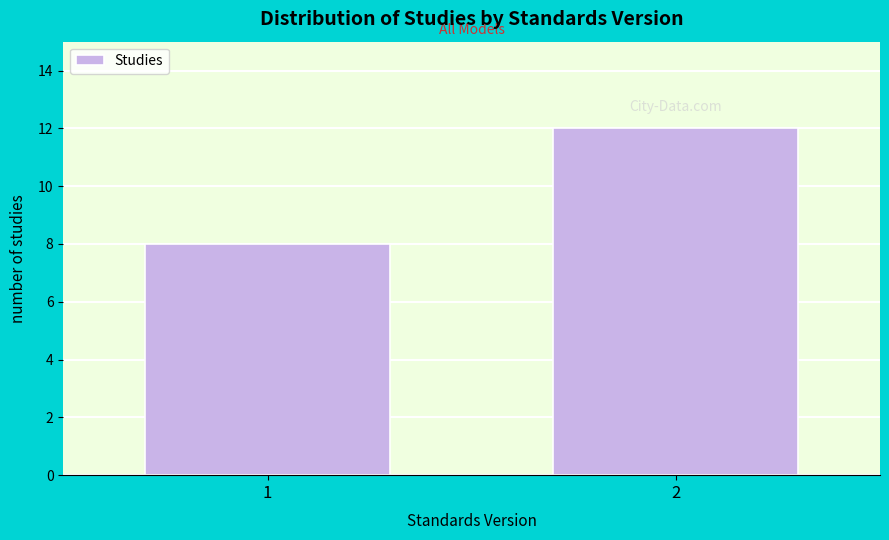

Reading right to left, transcribe all the data shown in this chart.

2=12	1=8